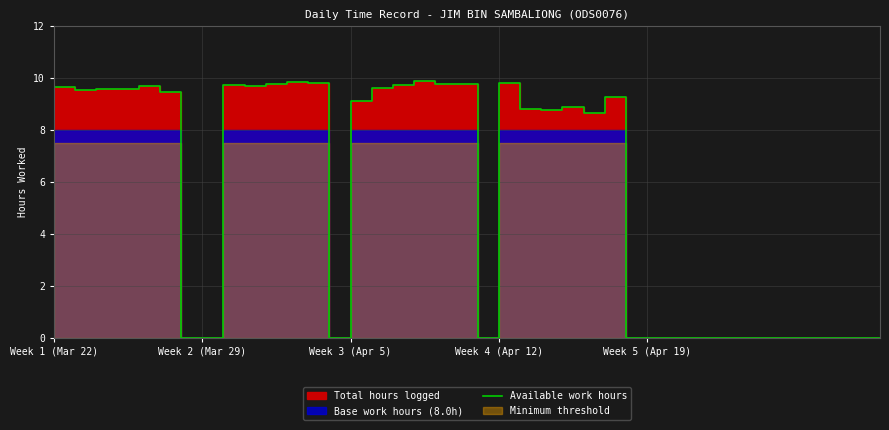

Does the chart display data point markers on the line(s)?

No